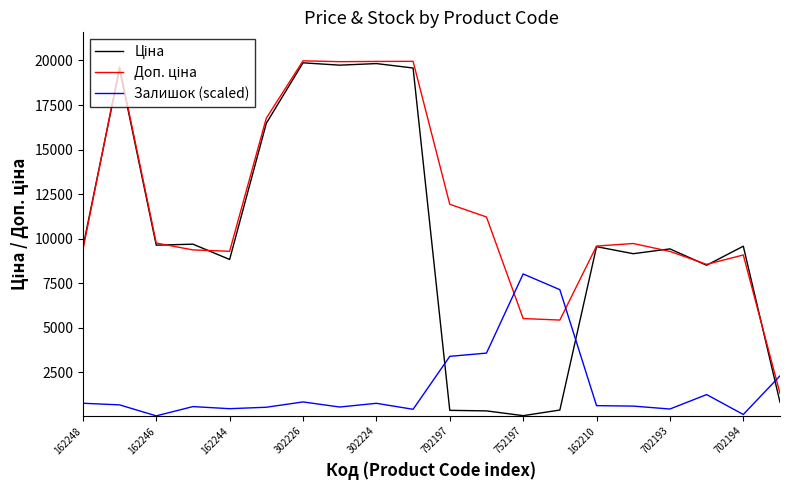

What is the greatest value displayed?

19980.3